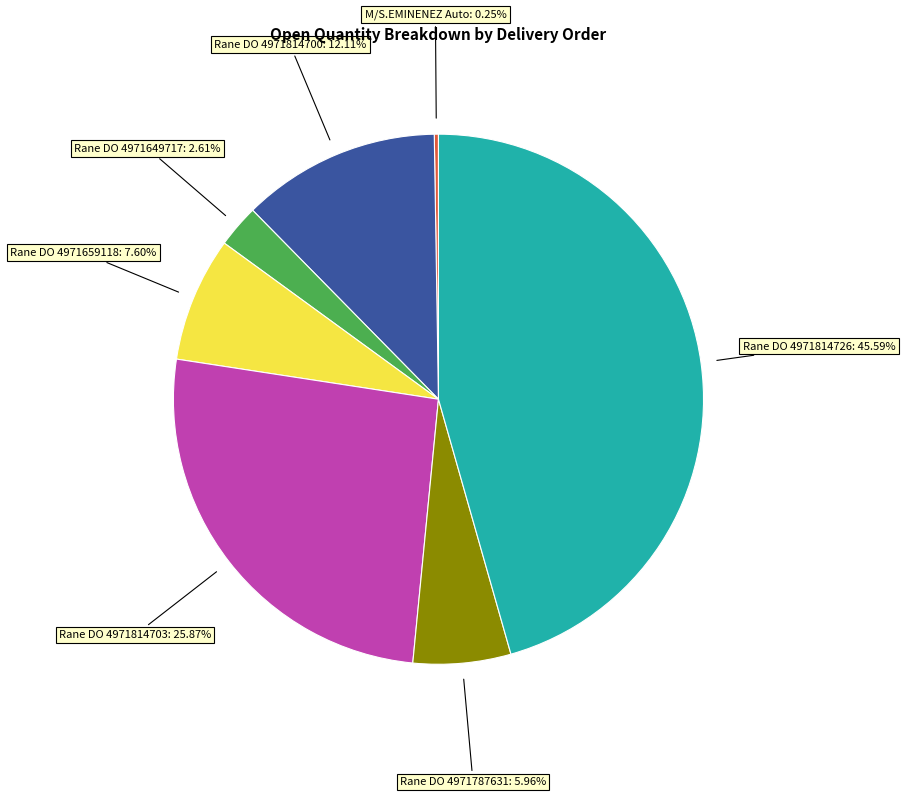

Does any single category account for the majority?

No